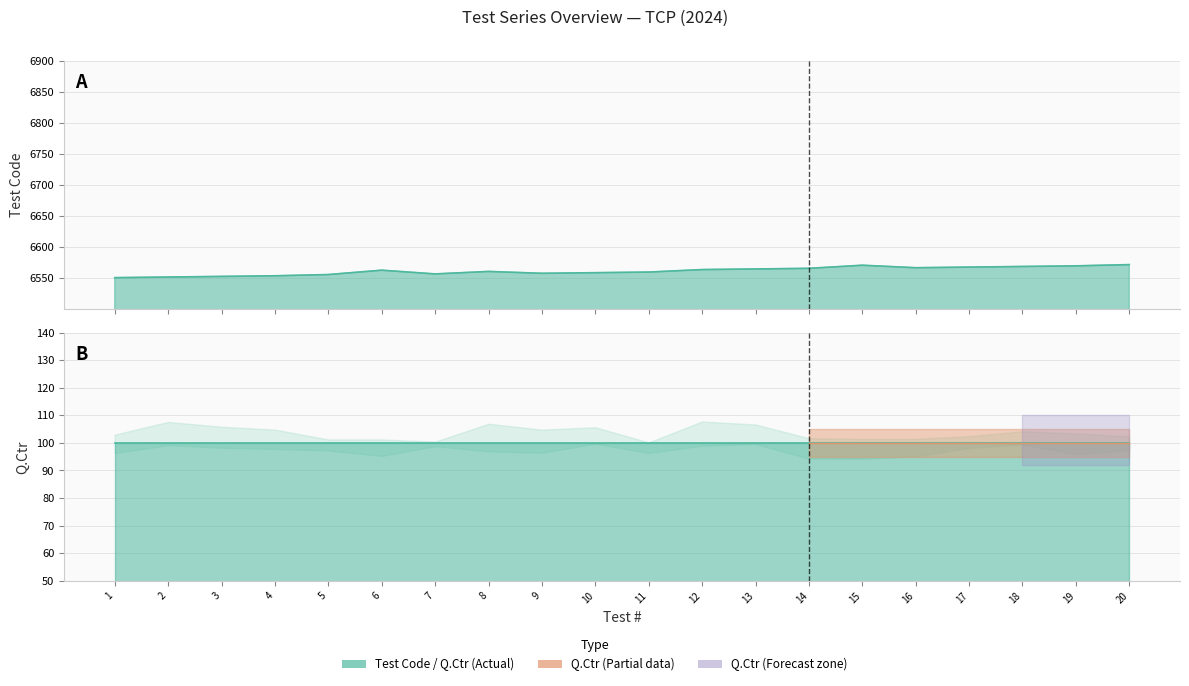

What is the maximum value shown in the chart?

6572